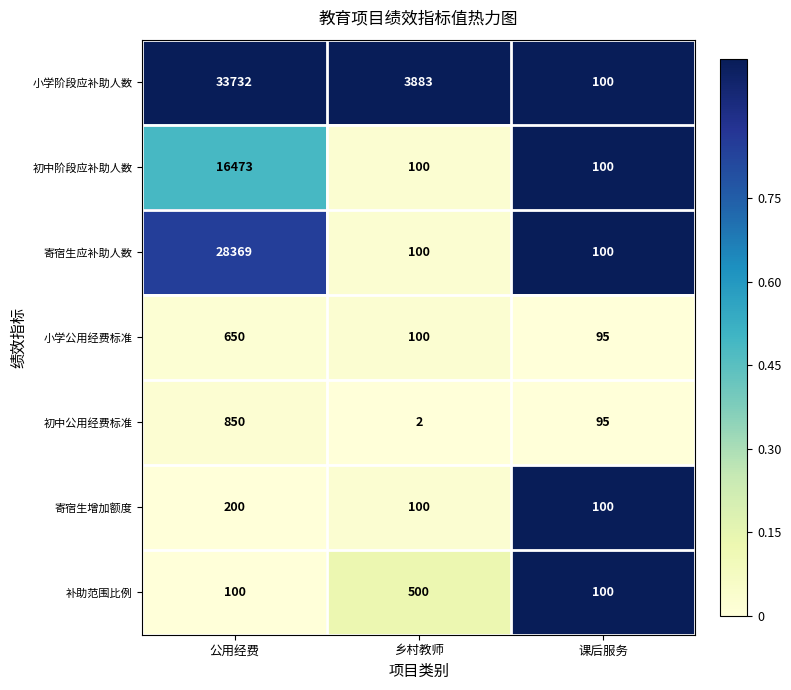

Is the value of 小学阶段应补助人数 at 乡村教师 greater than the value of 小学公用经费标准 at 公用经费?

Yes